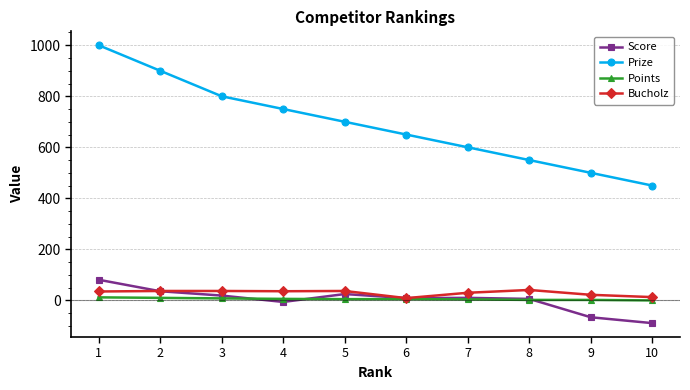

What is the total value across all series at 3?

864